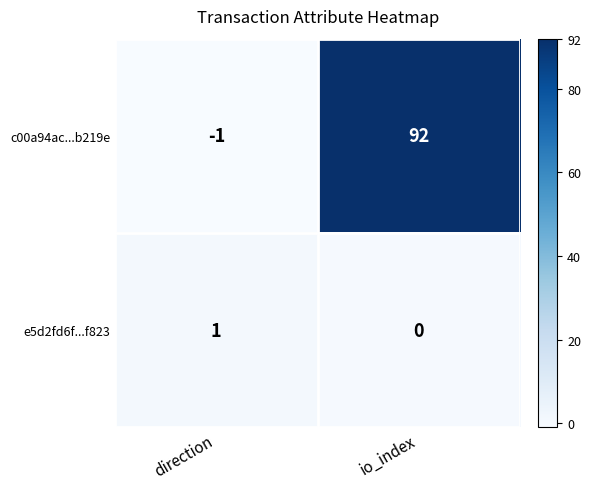

What is the average value of the c00a94ac...b219e series?

46